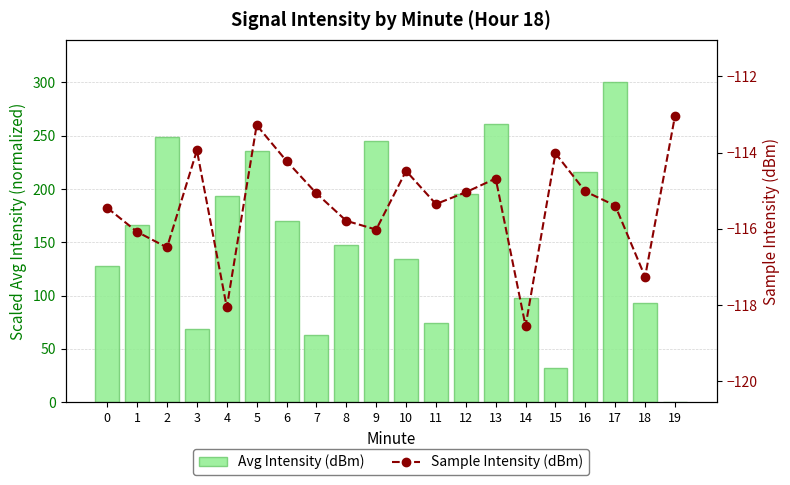

The value of Avg Intensity (dBm) at 2 is 249.0. True or false?

True